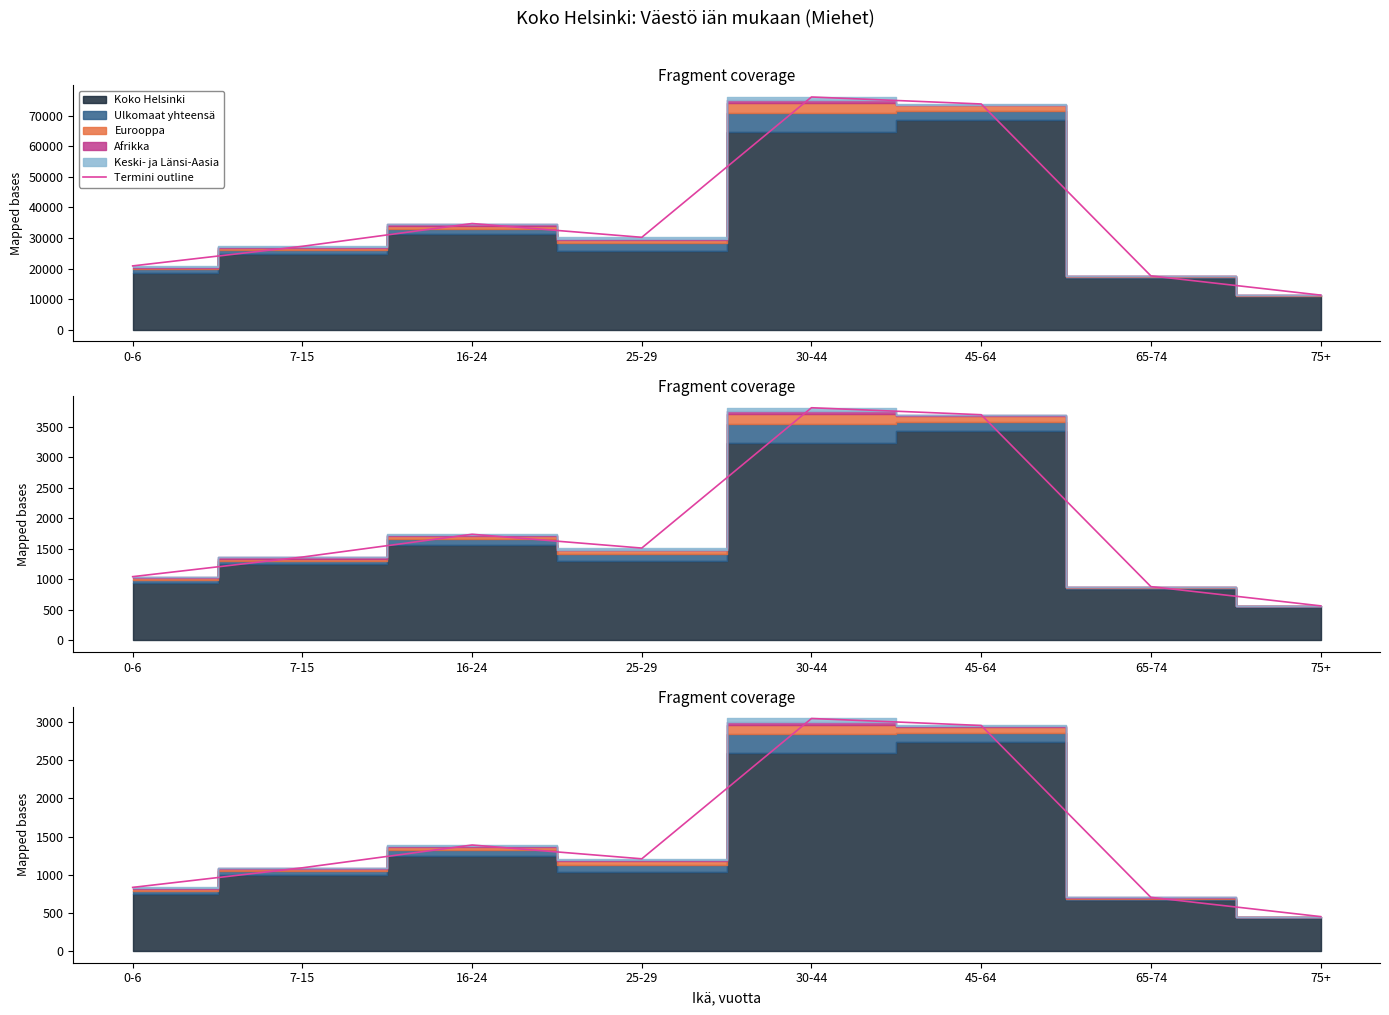

List the labels in order of value, largest first.

30-44, 45-64, 16-24, 25-29, 7-15, 0-6, 65-74, 75+